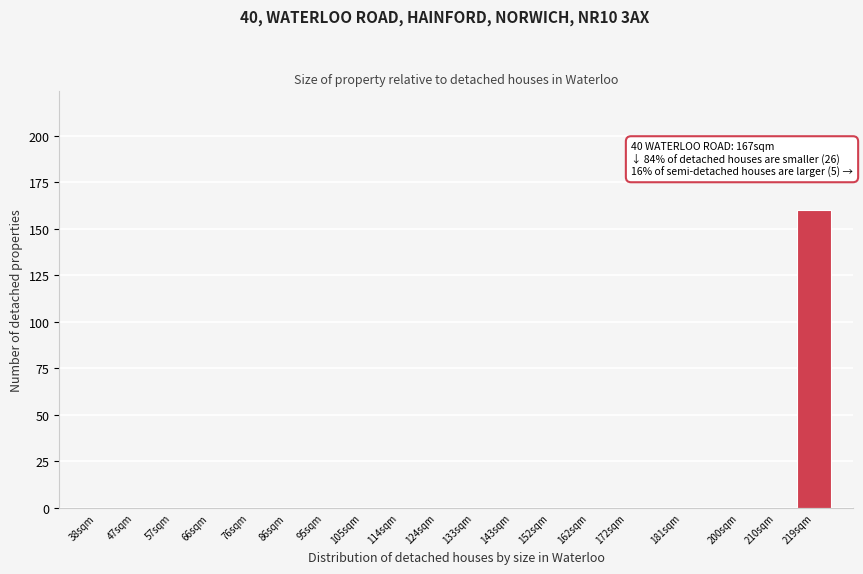

Reading left to right, what are all the values shown in this chart?

38sqm=0	47sqm=0	57sqm=0	66sqm=0	76sqm=0	86sqm=0	95sqm=0	105sqm=0	114sqm=0	124sqm=0	133sqm=0	143sqm=0	152sqm=0	162sqm=0	172sqm=0	181sqm=0	200sqm=0	210sqm=0	219sqm=160